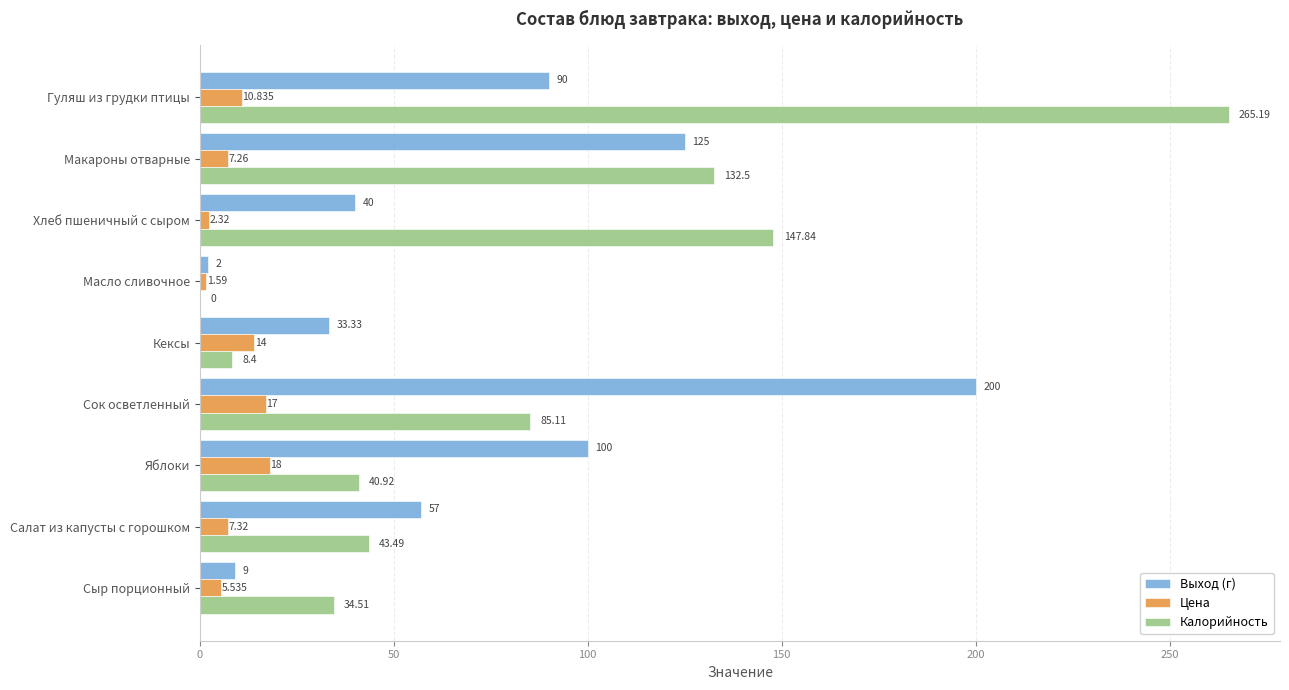

At which category does the chart reach its peak across all series?

Гуляш из грудки птицы